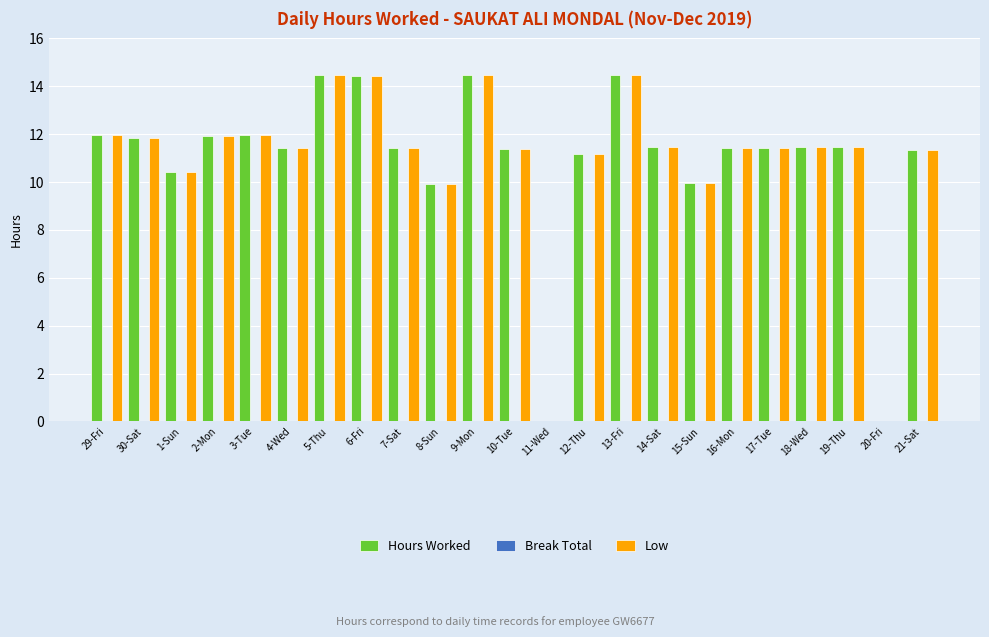

What is the sum of all Low values?

249.9